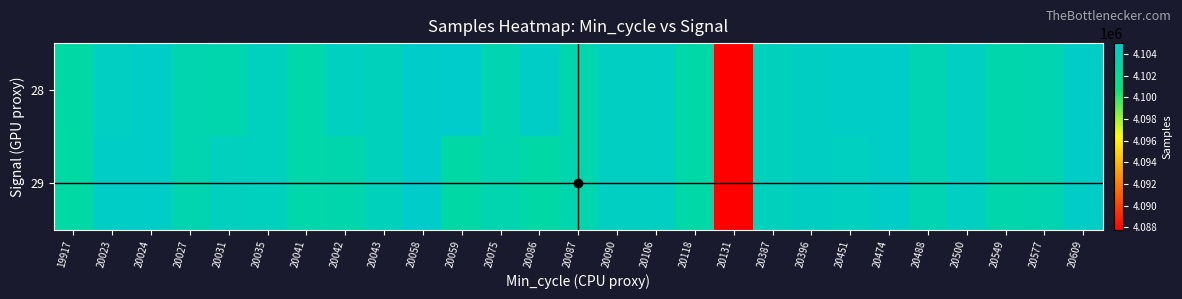

How many data points does each series have?

27